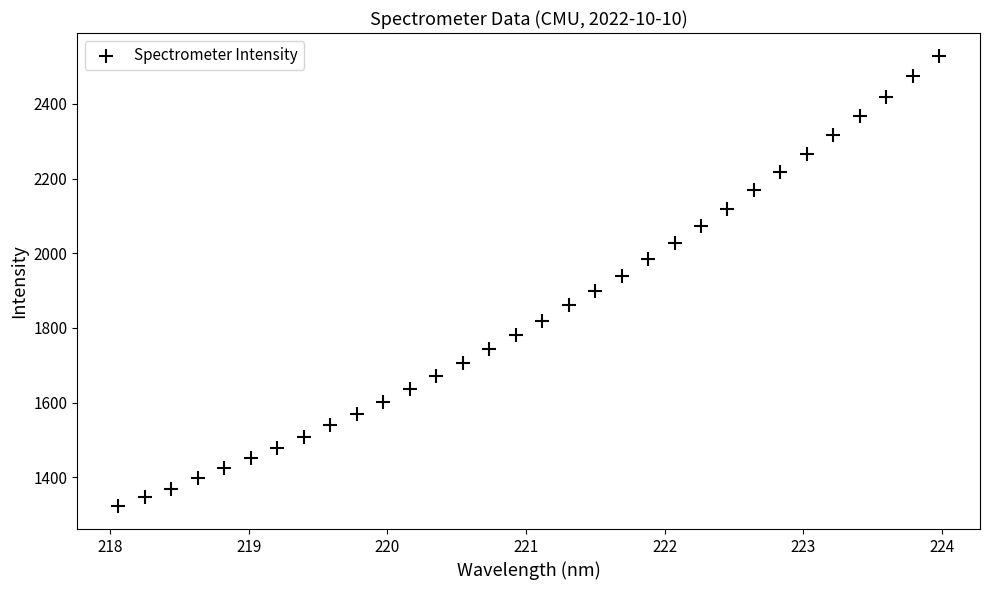

What is the range of Y values (max minus min)?

1208.1